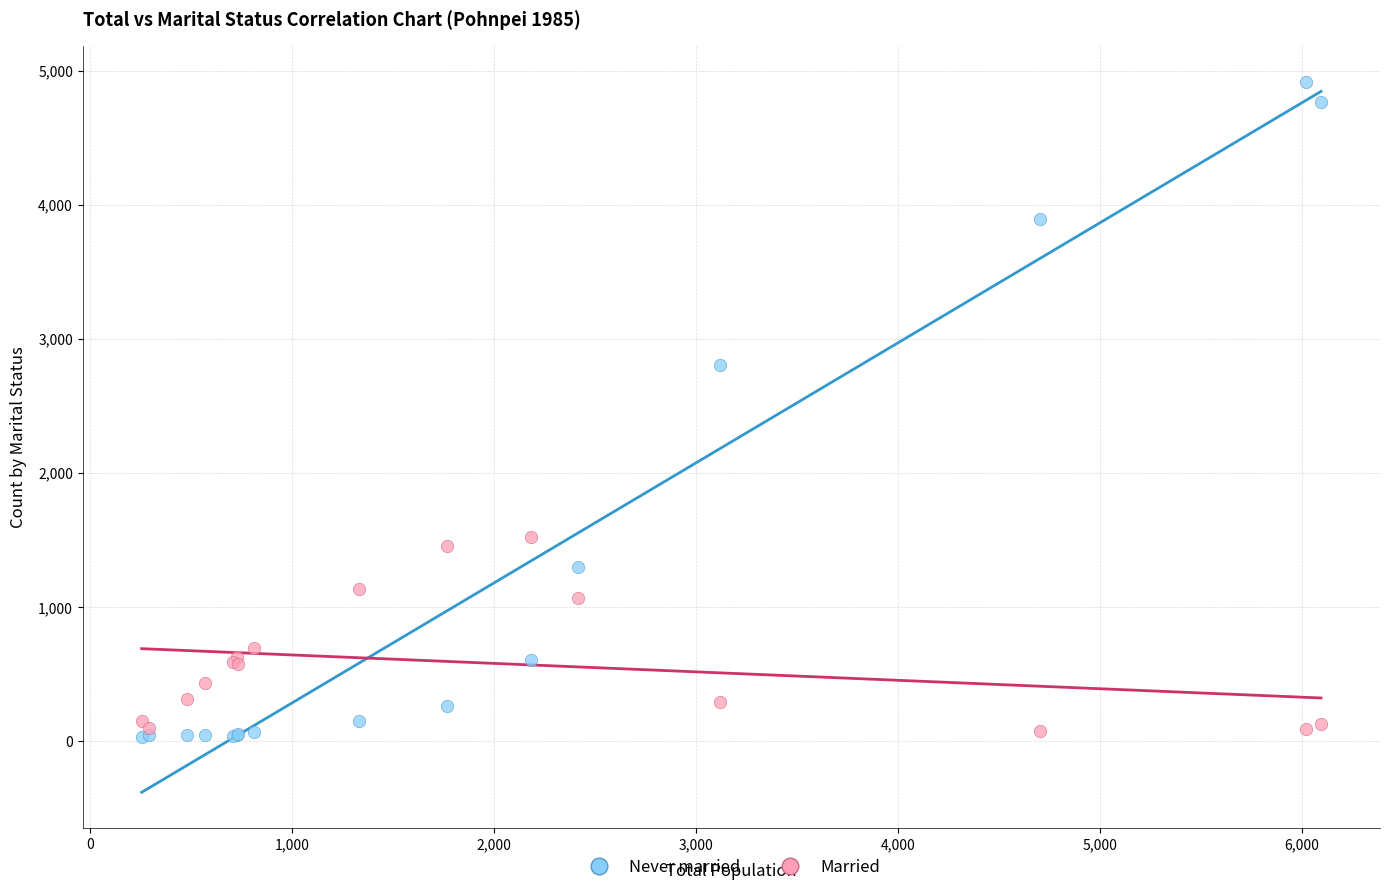

Which series contains the highest Y value?

Never married